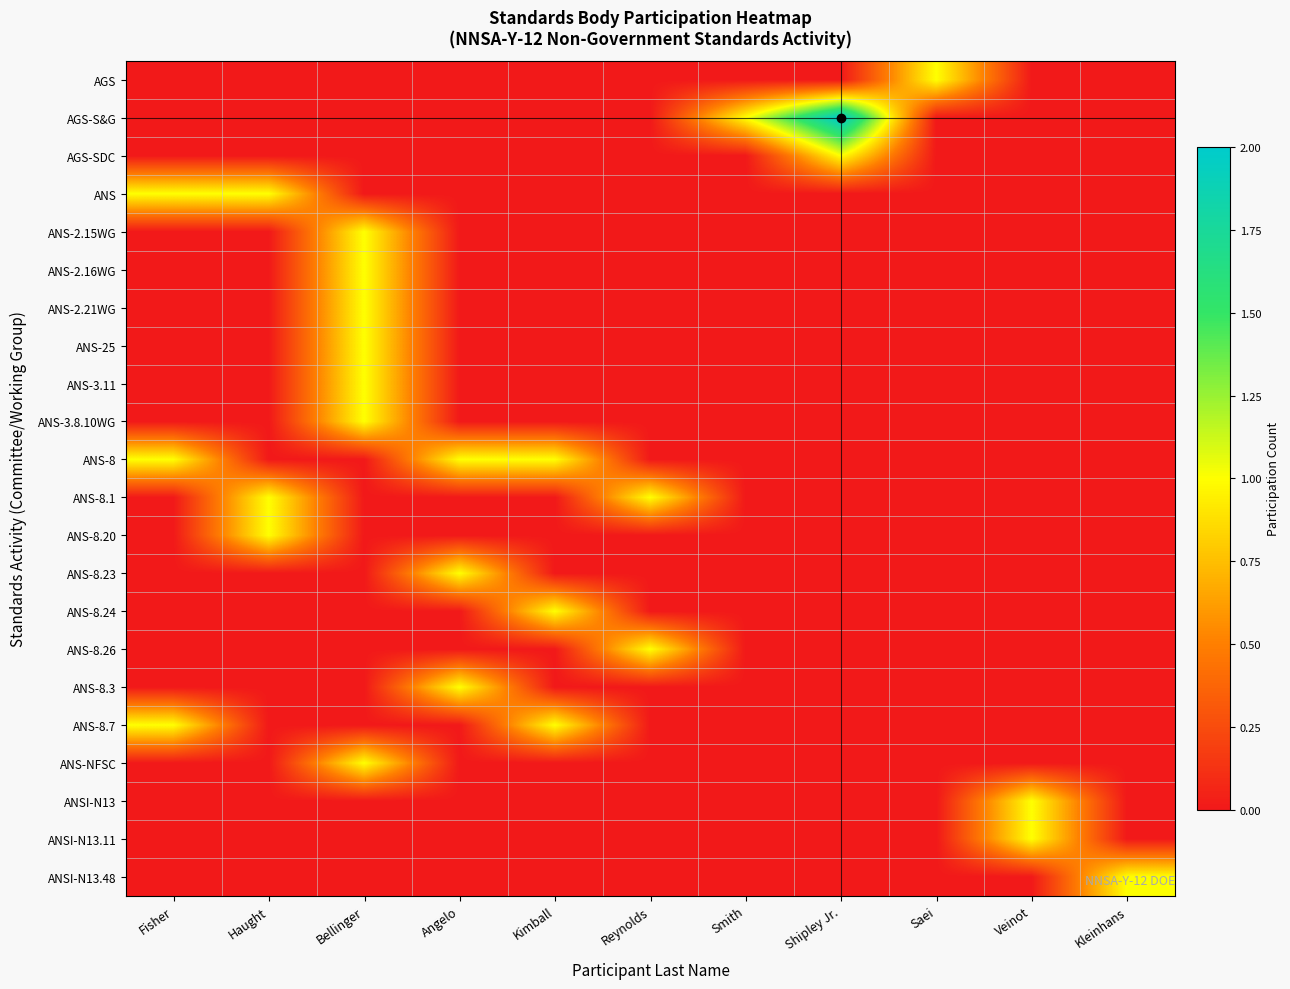

What is the total value across all series at Angelo?

3